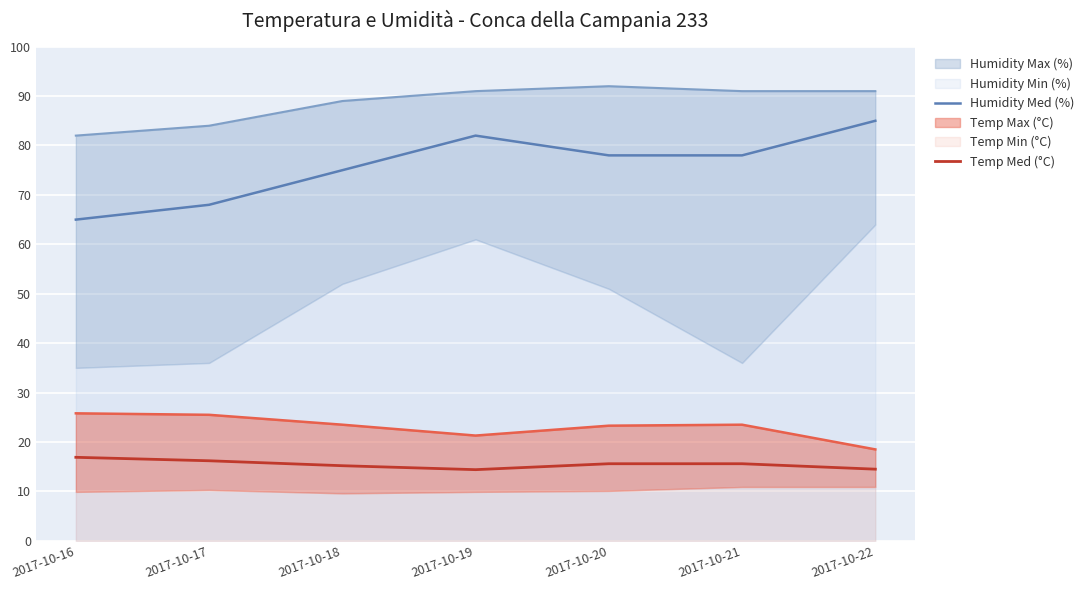

What is the sum of all Humidity Med (%) values?

531.0